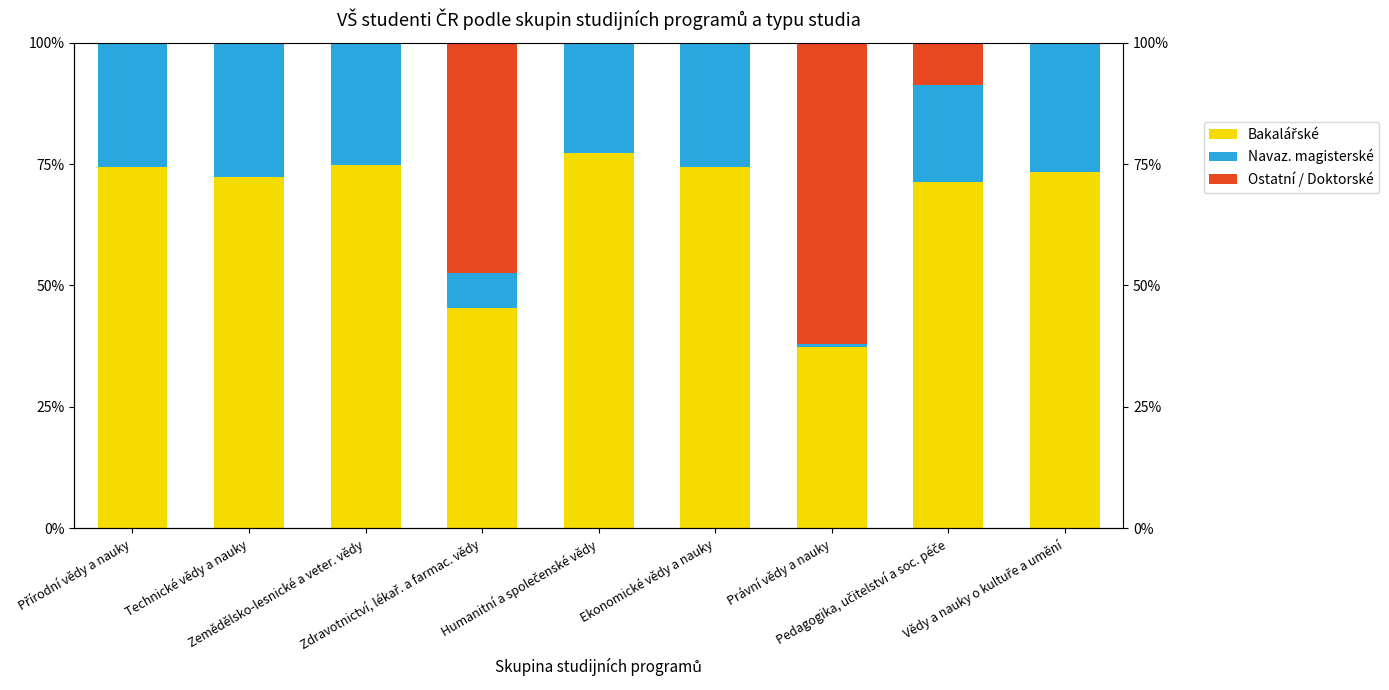

Which series changed the most between Zdravotnictví, lékař. a farmac. vědy and Pedagogika, učitelství a soc. péče?

Ostatní / Doktorské